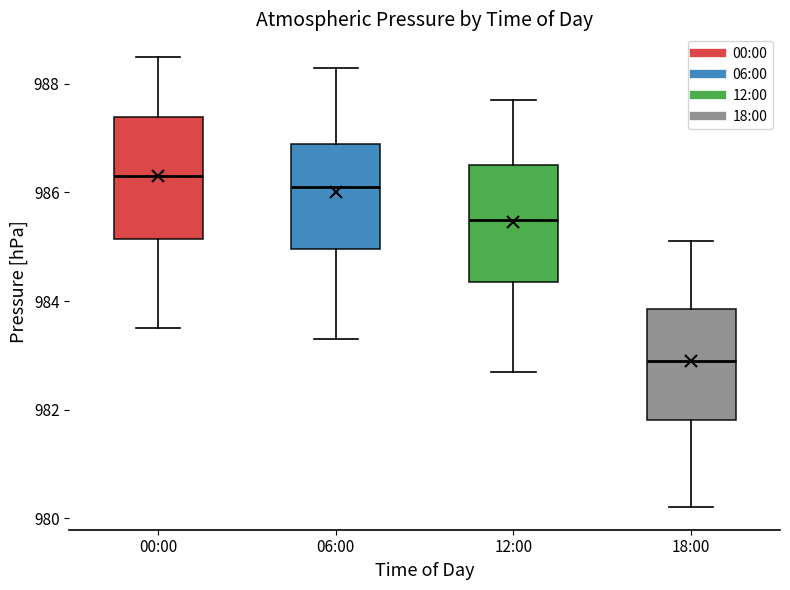

Reading left to right, read every box against the y-axis: the position of its median line, the range the box covers, and the ends of its whiskers. The values are not printed on the chart, so give them approximately, as read against the axis.

00:00: median 986.4, box 985.2 to 987.4, whiskers 983.6 to 988.6
06:00: median 986.2, box 985.0 to 987.0, whiskers 983.4 to 988.4
12:00: median 985.6, box 984.4 to 986.6, whiskers 982.8 to 987.8
18:00: median 983.0, box 981.8 to 983.8, whiskers 980.2 to 985.2